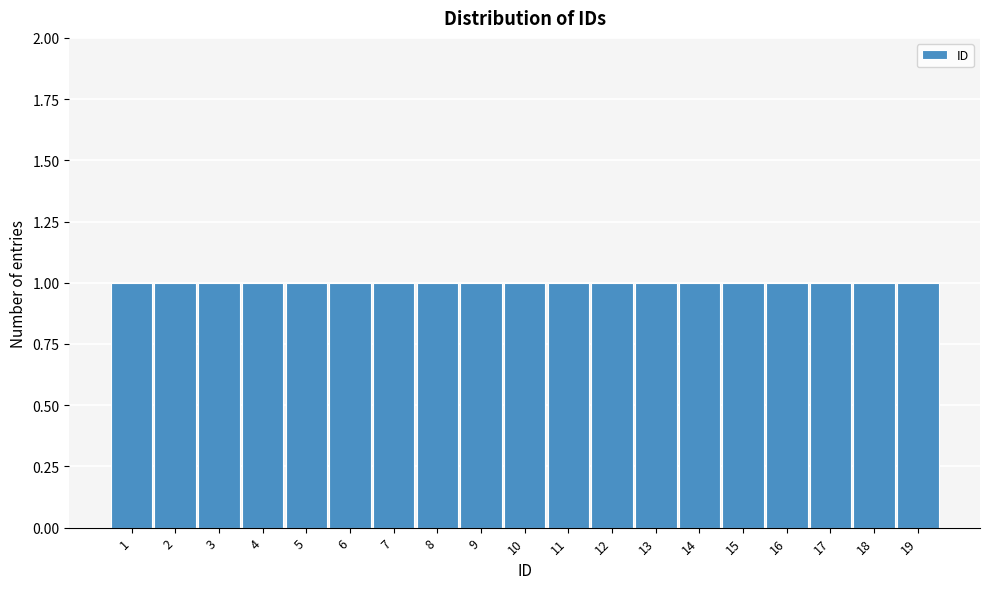

Reading left to right, list every bar in this chart as the range it spans on the x-axis followed by its height. The values are not printed on the chart, so give them approximately, as read against the axis.

0.5 to 1.5: 1
1.5 to 2.5: 1
2.5 to 3.5: 1
3.5 to 4.5: 1
4.5 to 5.5: 1
5.5 to 6.5: 1
6.5 to 7.5: 1
7.5 to 8.5: 1
8.5 to 9.5: 1
9.5 to 10.5: 1
10.5 to 11.5: 1
11.5 to 12.5: 1
12.5 to 13.5: 1
13.5 to 14.5: 1
14.5 to 15.5: 1
15.5 to 16.5: 1
16.5 to 17.5: 1
17.5 to 18.5: 1
18.5 to 19.5: 1